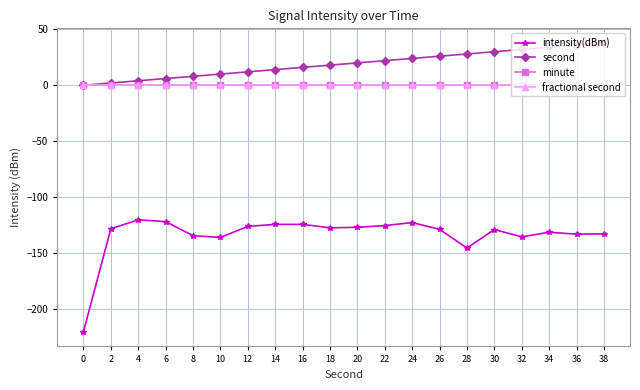

What is the sum of all intensity(dBm) values?

-2679.0